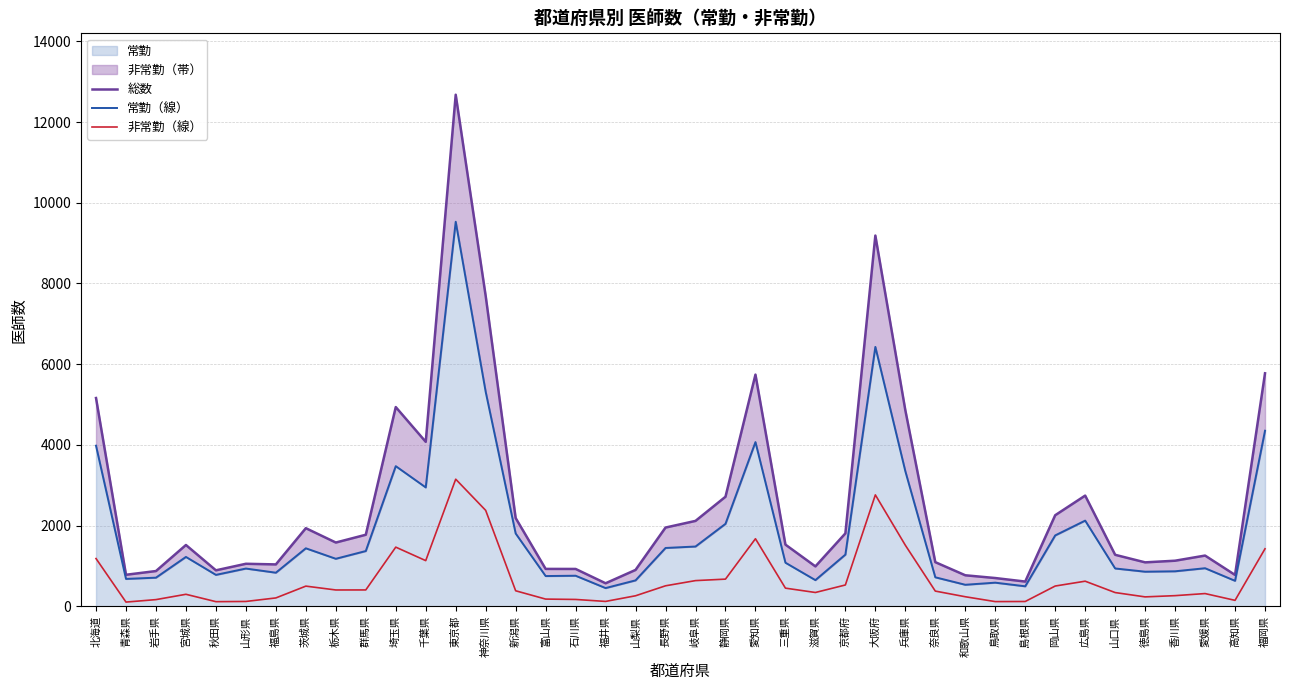

Reading left to right, what are all the values shown in this chart?

総数: 5160.5	779.7	871.9	1517.7	889.9	1052.1	1036.4	1934.3	1578.7	1771.6	4936.5	4075.0	12678.7	7689.8	2185.8	924.9	923.9	568.9	900.0	1950.1	2114.9	2713.7	5740.7	1527.2	987.3	1805.5	9187.6	4859.1	1092.2	767.0	698.7	611.3	2255.5	2742.3	1274.6	1087.4	1128.1	1255.7	775.5	5773.8
常勤（線）: 3979.0	677.0	708.0	1222.0	777.0	934.0	831.0	1436.0	1176.0	1368.0	3472.0	2945.0	9530.0	5314.0	1803.0	748.0	756.0	450.0	641.0	1444.0	1480.0	2042.0	4068.0	1079.0	647.0	1279.0	6428.0	3347.0	717.0	532.0	584.0	494.0	1755.0	2122.0	936.0	856.0	866.0	942.0	630.0	4350.0
非常勤（線）: 1181.5	102.7	163.9	295.7	112.9	118.1	205.4	498.3	402.7	403.6	1464.5	1130.0	3148.7	2375.8	382.8	176.9	167.9	118.9	259.0	506.1	634.9	671.7	1672.7	448.2	340.3	526.5	2759.6	1512.1	375.2	235.0	114.7	117.3	500.5	620.3	338.6	231.4	262.1	313.7	145.5	1423.8